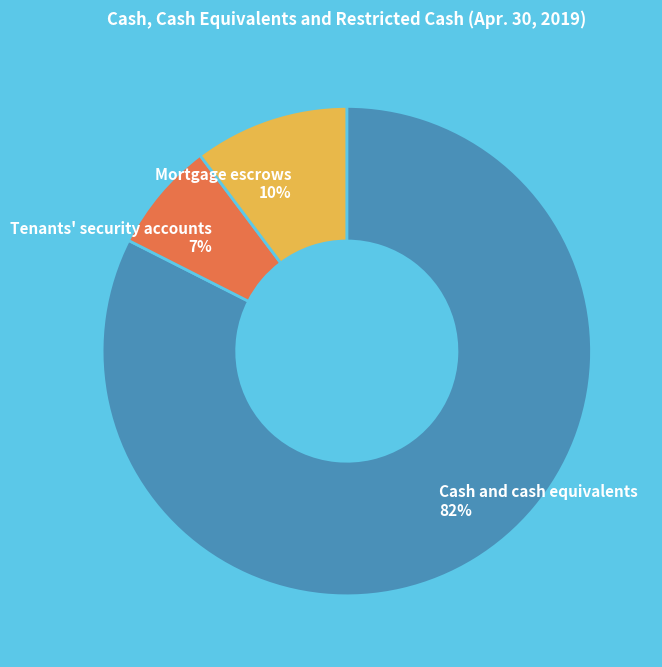

Rank the categories by value from highest to lowest.

Cash and cash equivalents, Mortgage escrows, Tenants' security accounts